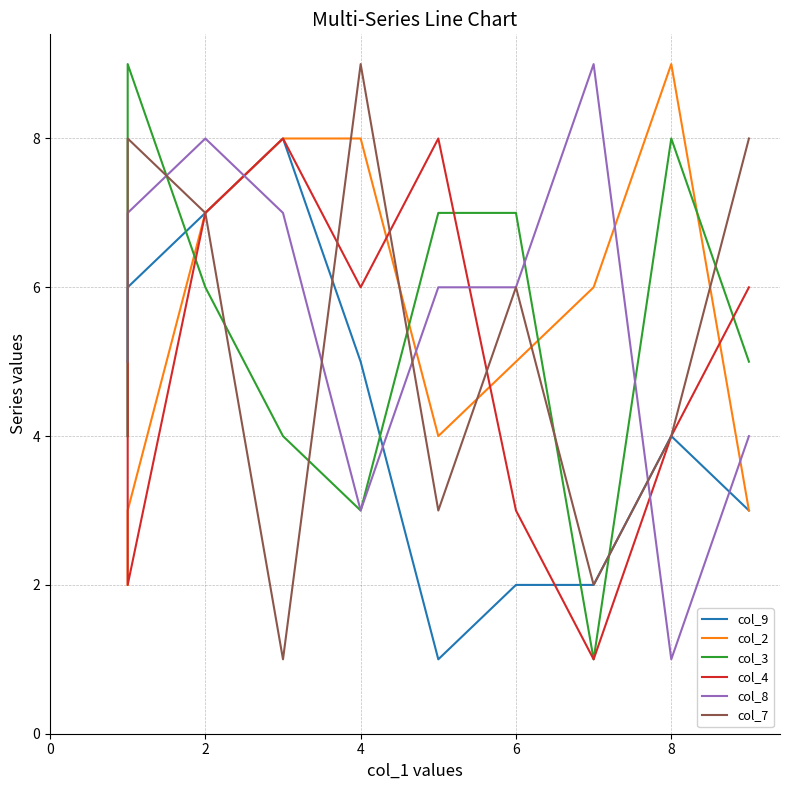

How many distinct data groups are displayed?

6